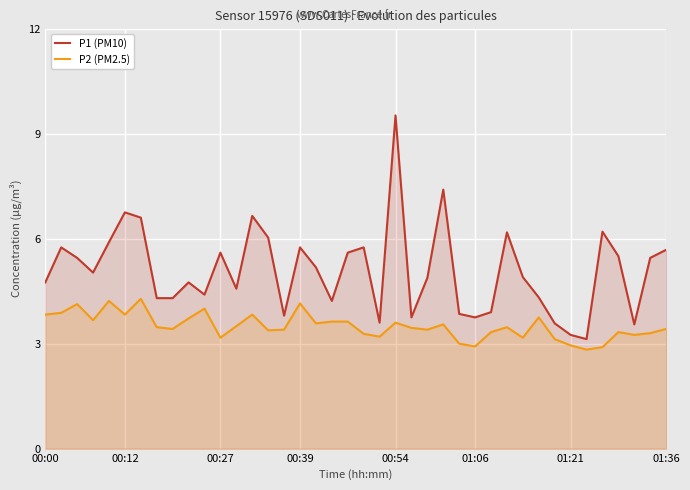

What is the difference between the second highest and minimum values in the P2 (PM2.5) series?

1.4